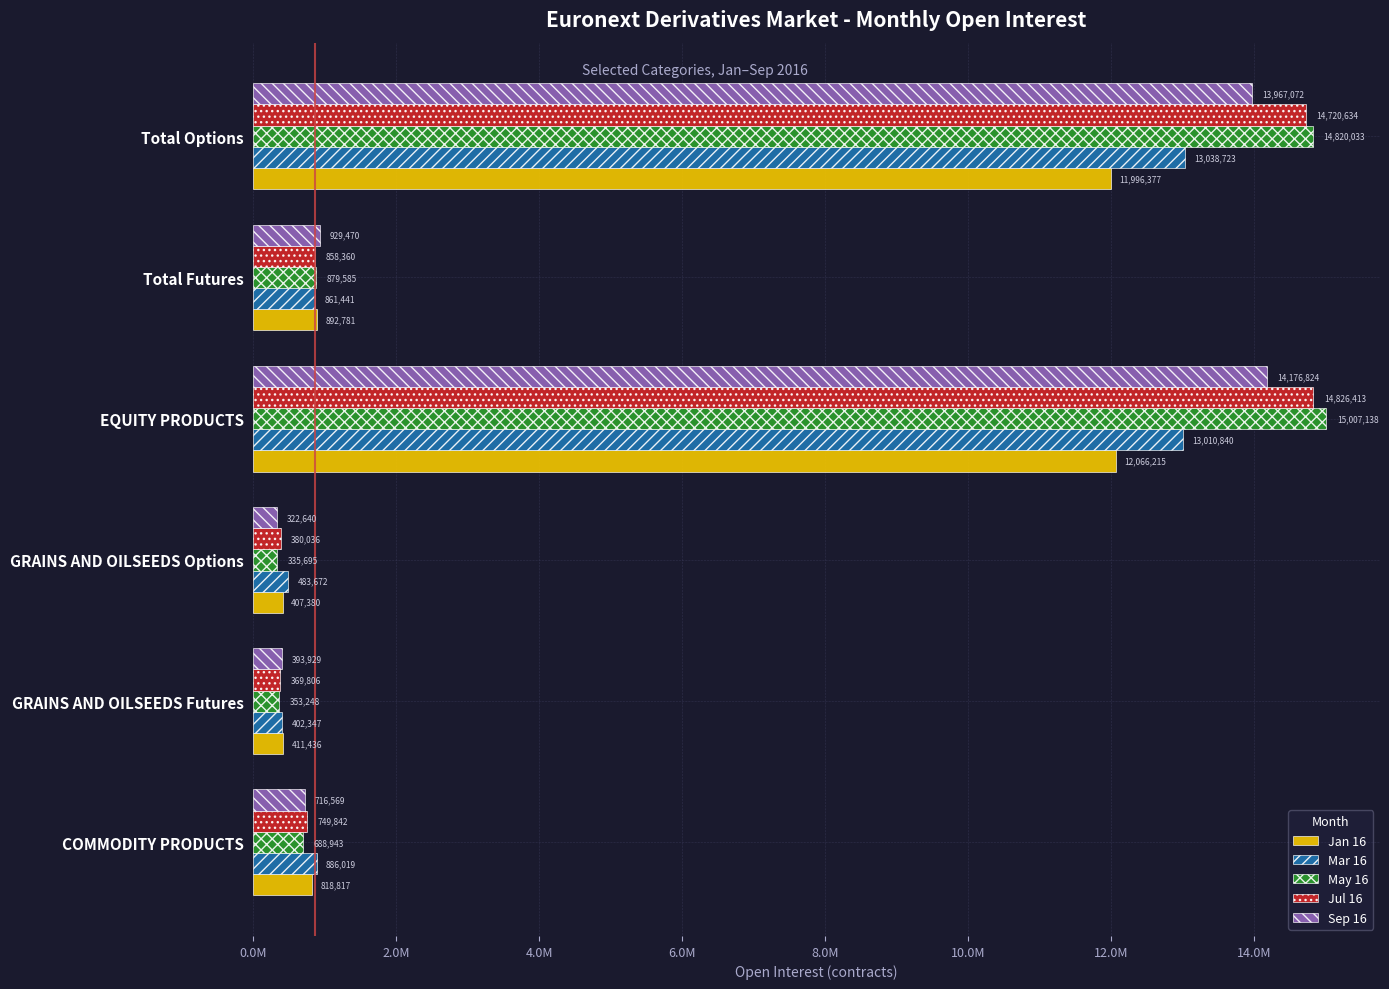

What is the difference between the maximum and minimum values in the Sep 16 series?

13854184